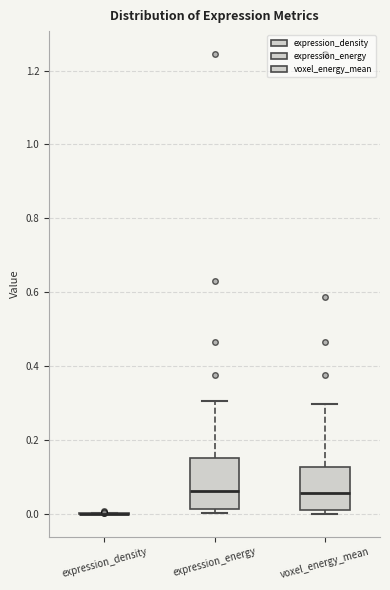

Reading left to right, transcribe this box plot: for each box, give where its median line is, the range the box spans, and where its two whiskers end, as read against the y-axis. The values are not printed on the chart, so give them approximately, as read against the axis.

expression_density: box collapsed to a line at 0.00, whiskers 0.00 to 0.00
expression_energy: median 0.06, box 0.02 to 0.16, whiskers 0.00 to 0.30
voxel_energy_mean: median 0.06, box 0.02 to 0.12, whiskers 0.00 to 0.30